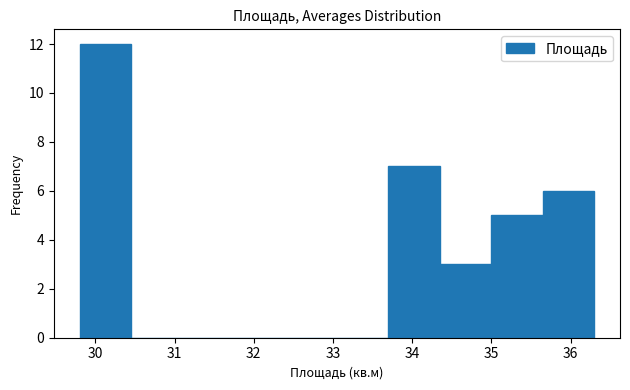

Which range on the x-axis has the tallest bar?

29.80 to 30.45